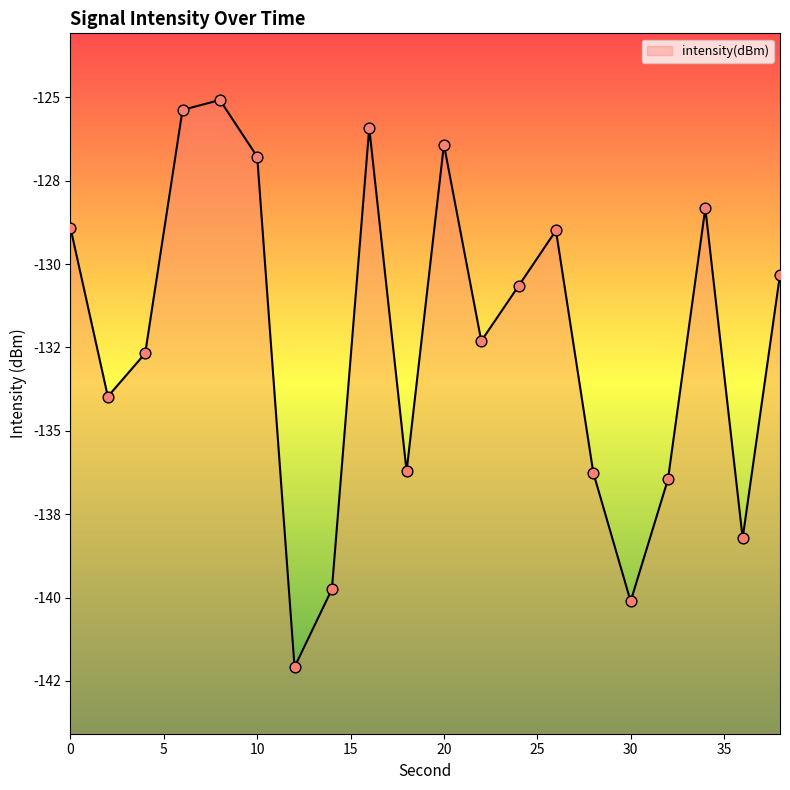

What is the change in value from 12 to 38?

+11.8